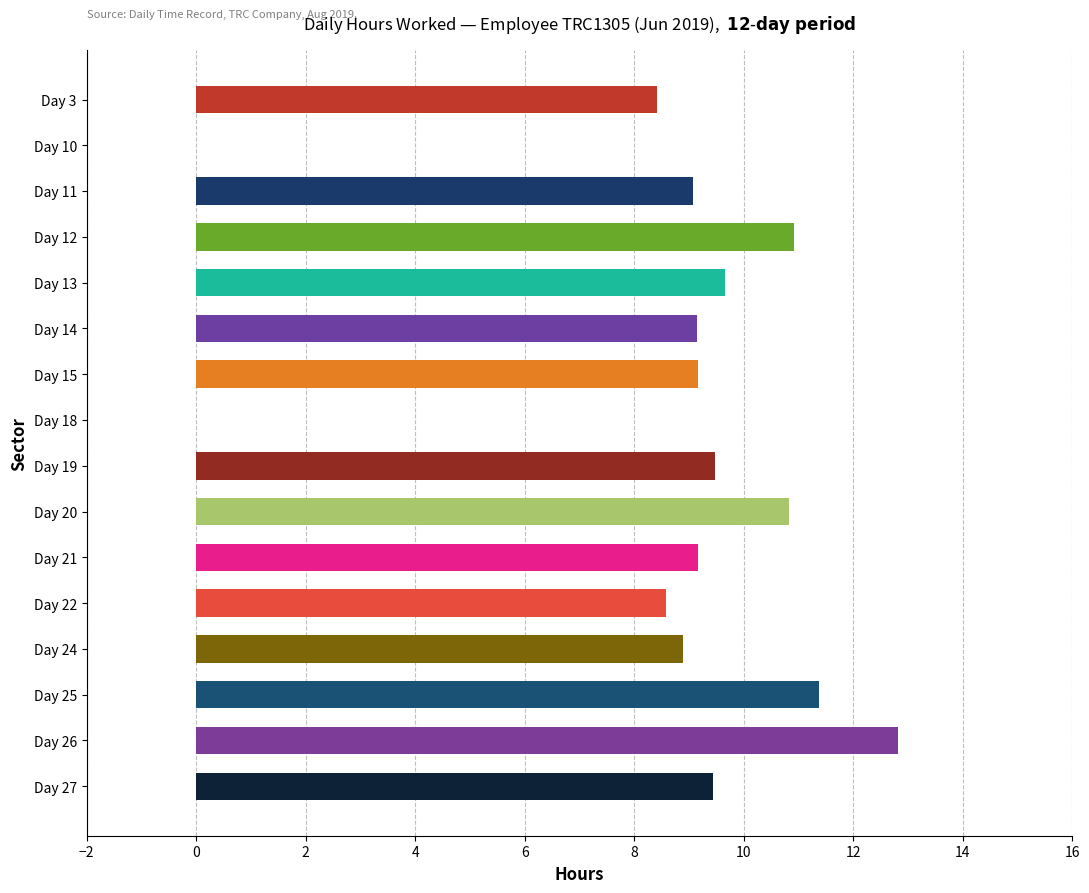

How many data points does each series have?

16